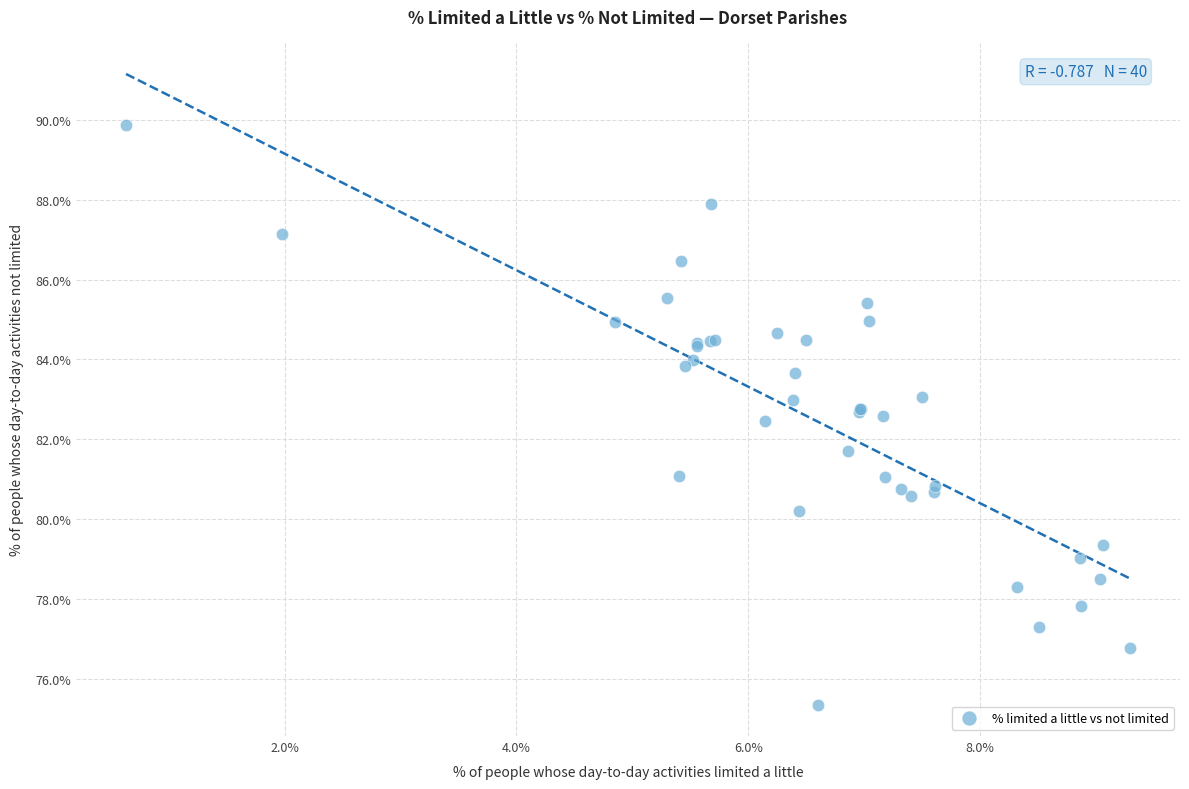

What Y value in the scatter plot is closest to 82?

81.7